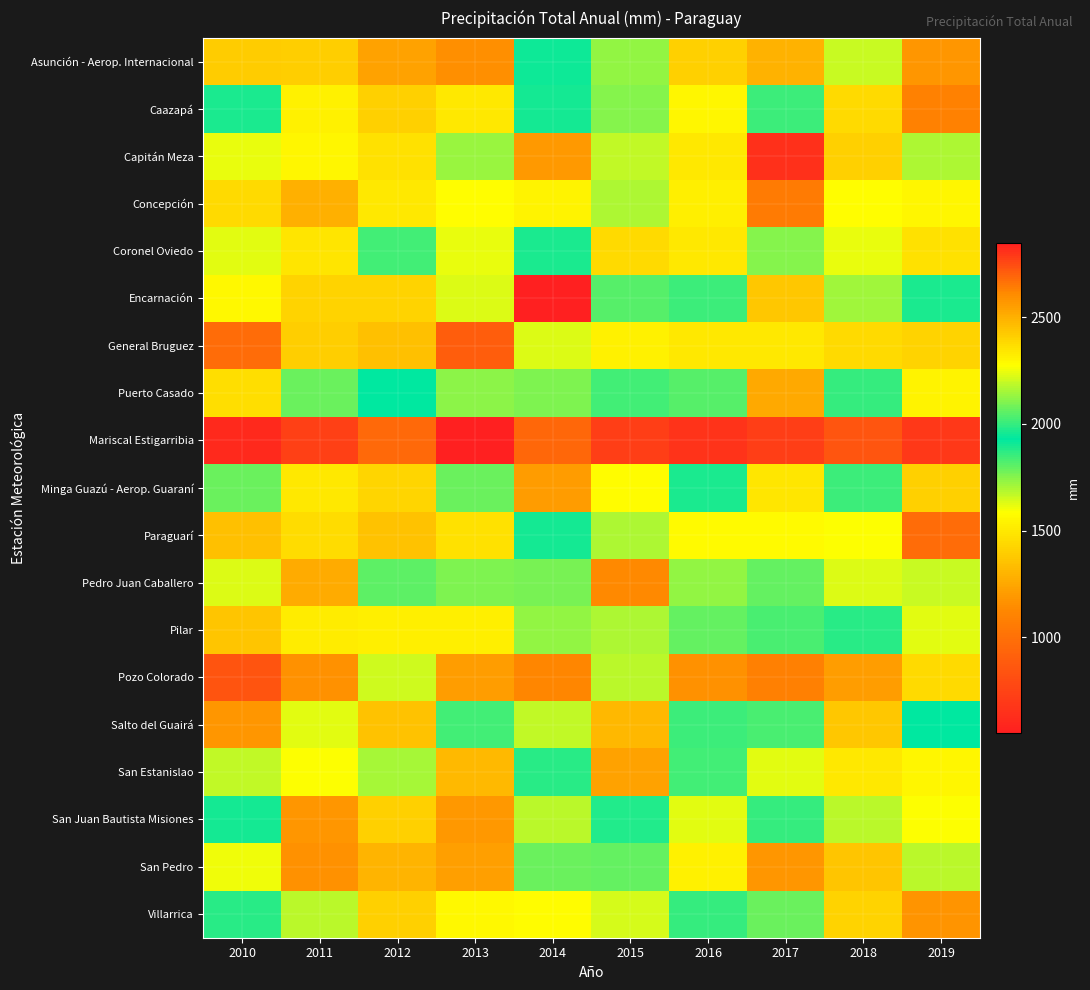

How many series are shown in this chart?

19